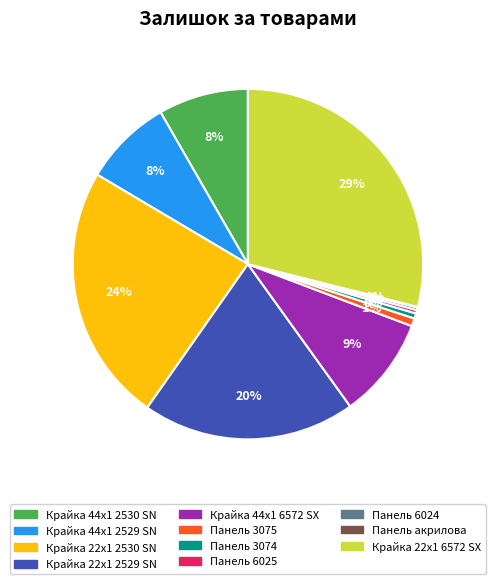

Approximately how many times larger is the value at Крайка 22x1 2530 SN compared to Панель 6025?

76.8